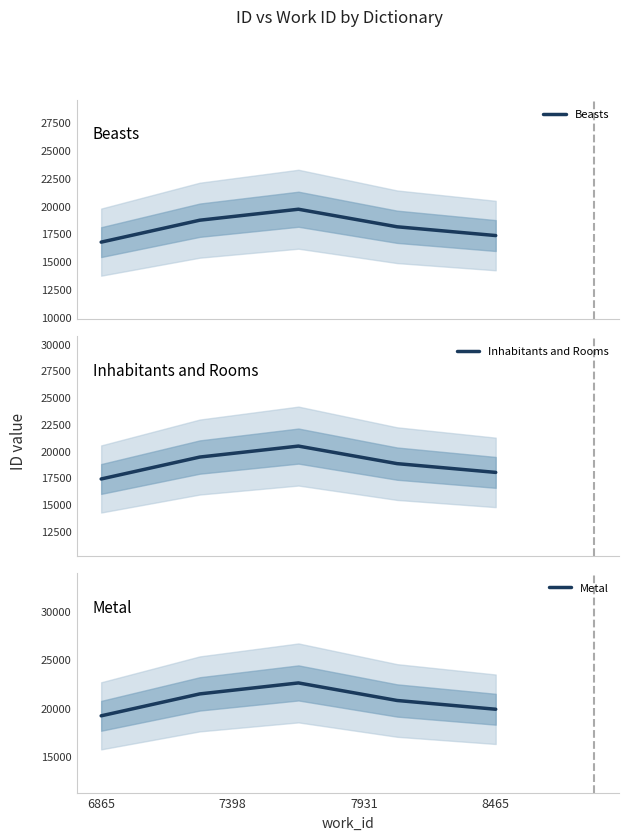

True or false: Beasts and Metal intersect in this chart.

False